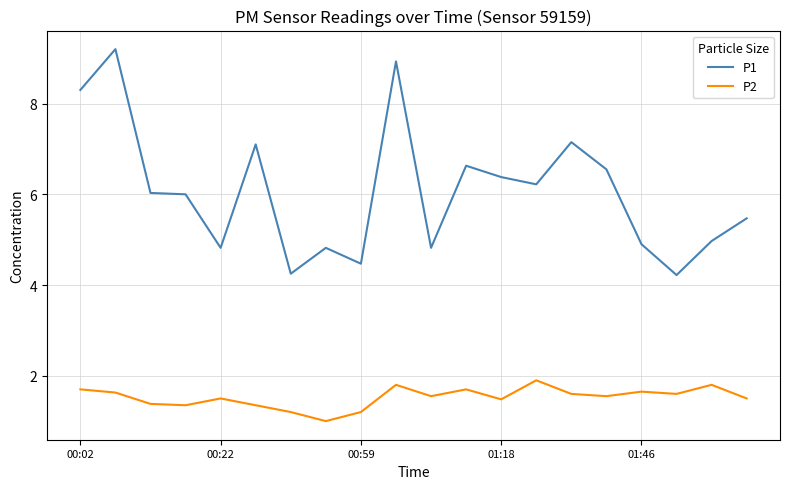

What is the minimum value for P1?

4.2